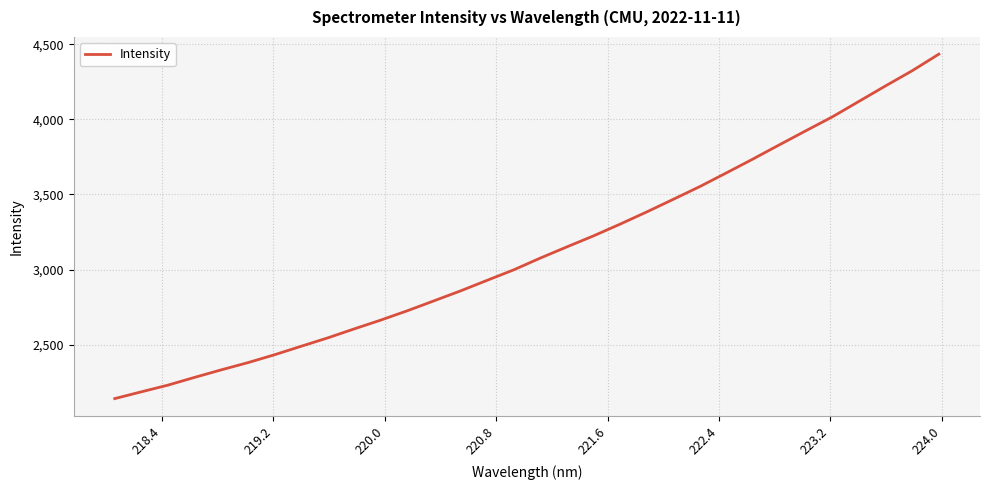

How many series are shown in this chart?

1